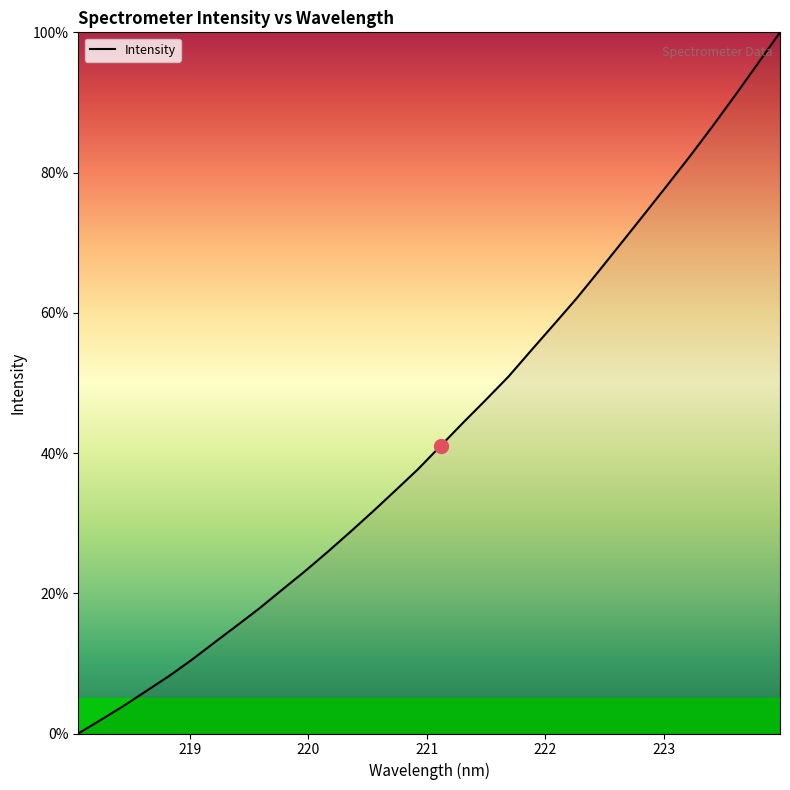

What is the value of the 7th point from the left?

0.1